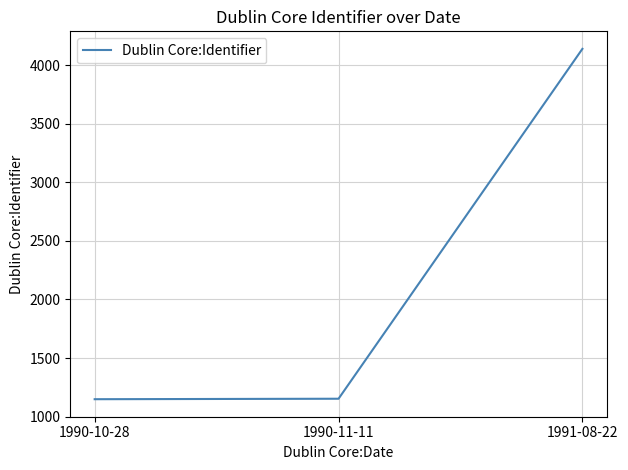

Approximately how many times larger is the value at 1990-11-11 compared to 1990-10-28?

1.0